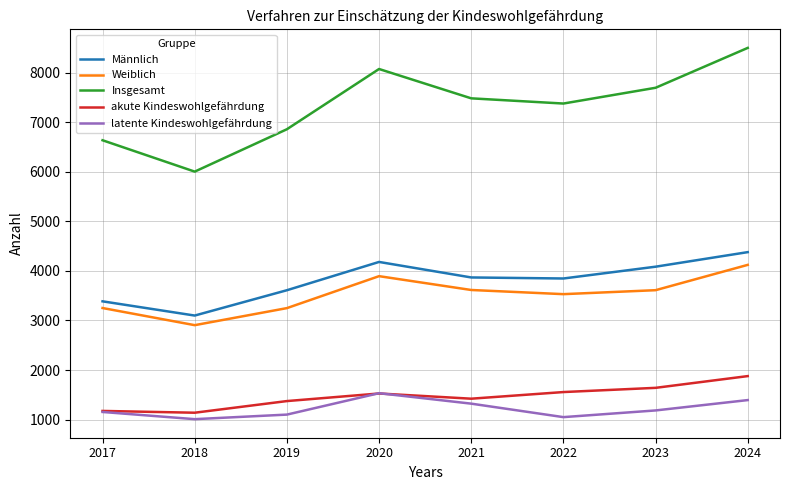

At which label is latente Kindeswohlgefährdung closest to 1270?

2021